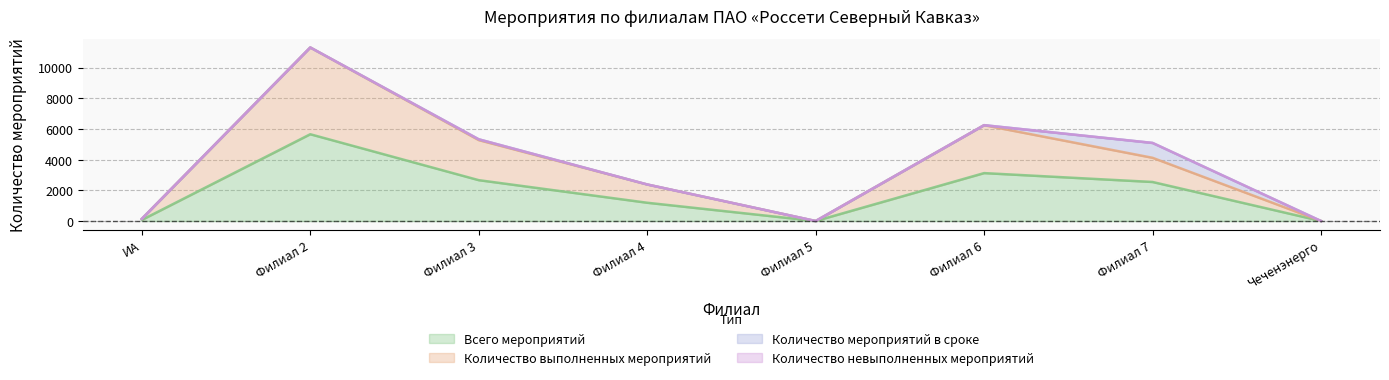

Between Чеченэнерго and Филиал 2, which is larger?

Филиал 2